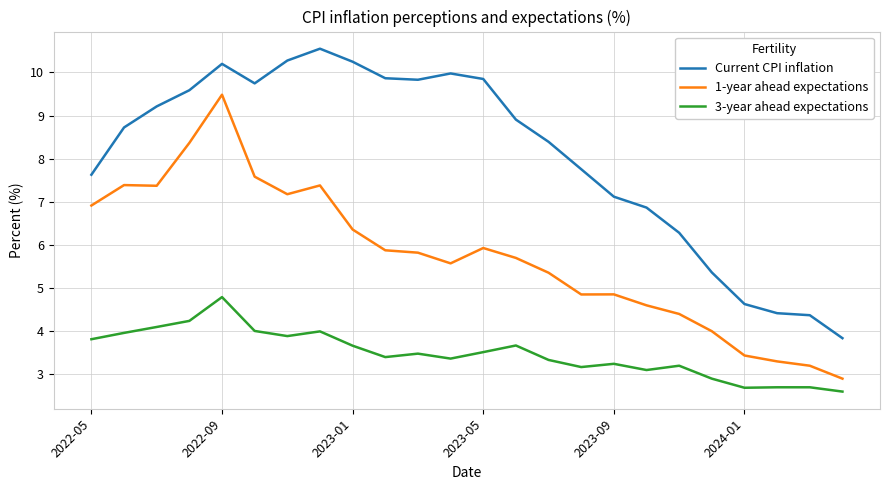

What is the average value of the 3-year ahead expectations series?

3.5